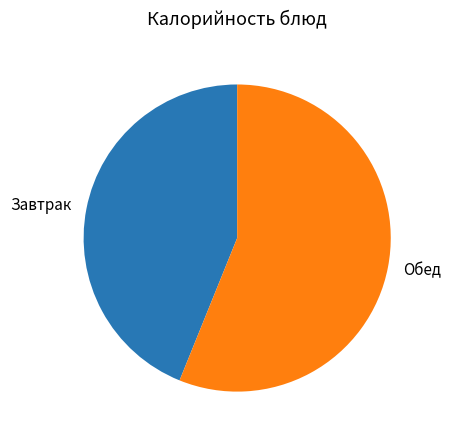

Between Завтрак and Обед, which is larger?

Обед